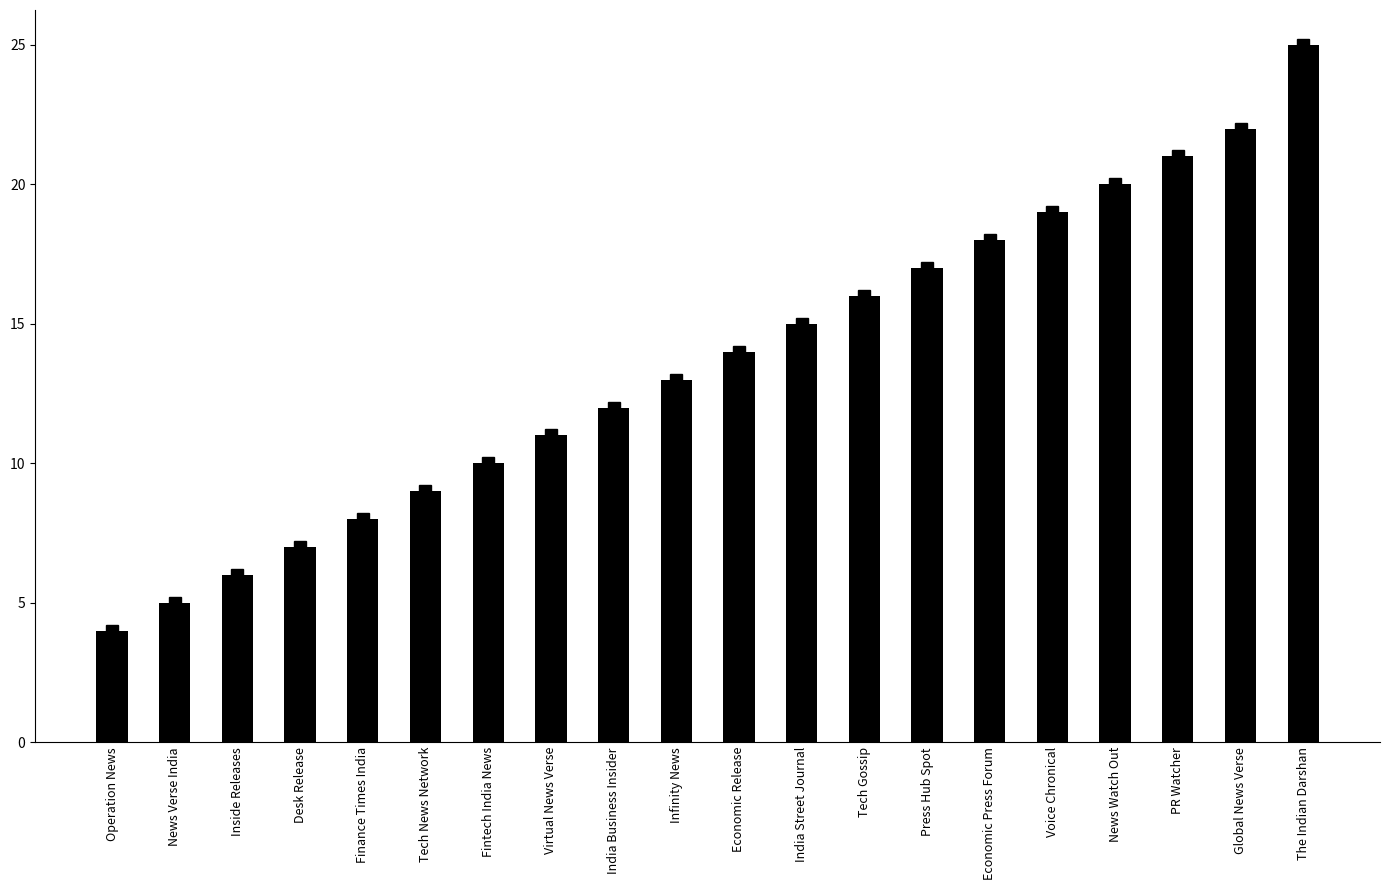

Reading left to right, transcribe all the data shown in this chart.

Operation News=4	News Verse India=5	Inside Releases=6	Desk Release=7	Finance Times India=8	Tech News Network=9	Fintech India News=10	Virtual News Verse=11	India Business Insider=12	Infinity News=13	Economic Release=14	India Street Journal=15	Tech Gossip=16	Press Hub Spot=17	Economic Press Forum=18	Voice Chronical=19	News Watch Out=20	PR Watcher=21	Global News Verse=22	The Indian Darshan=25